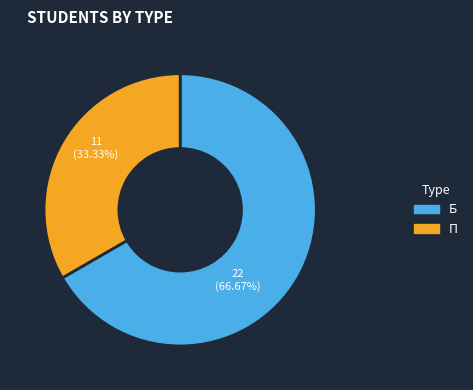

To the nearest percent, what is the combined percentage of П and Б?

100%